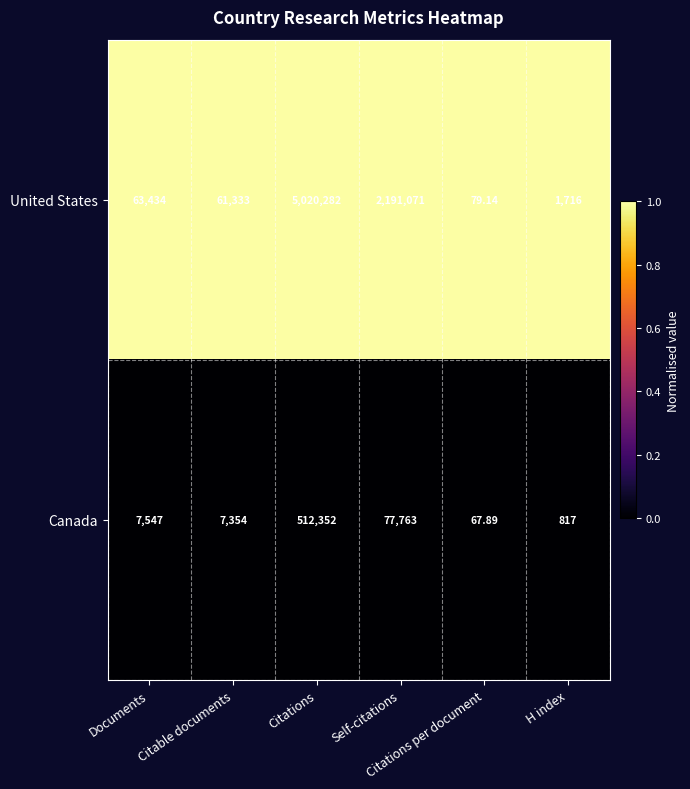

List the series in order of their peak value, lowest first.

Canada, United States